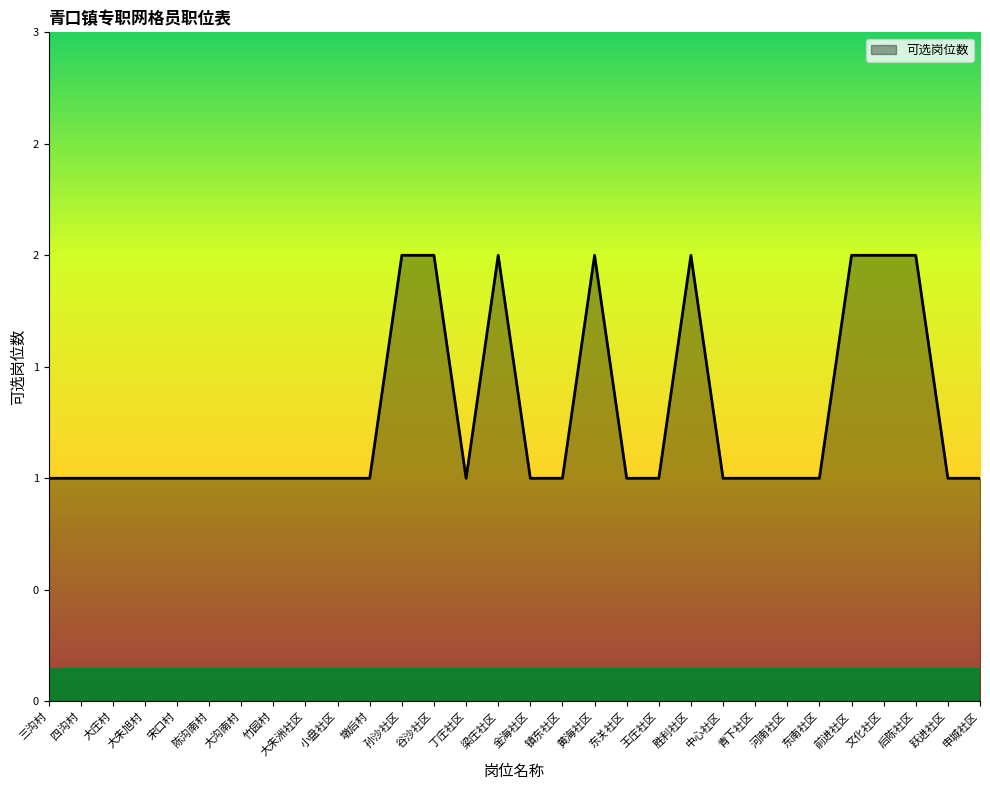

What is the label of the 12th point from the left?

孙沙社区